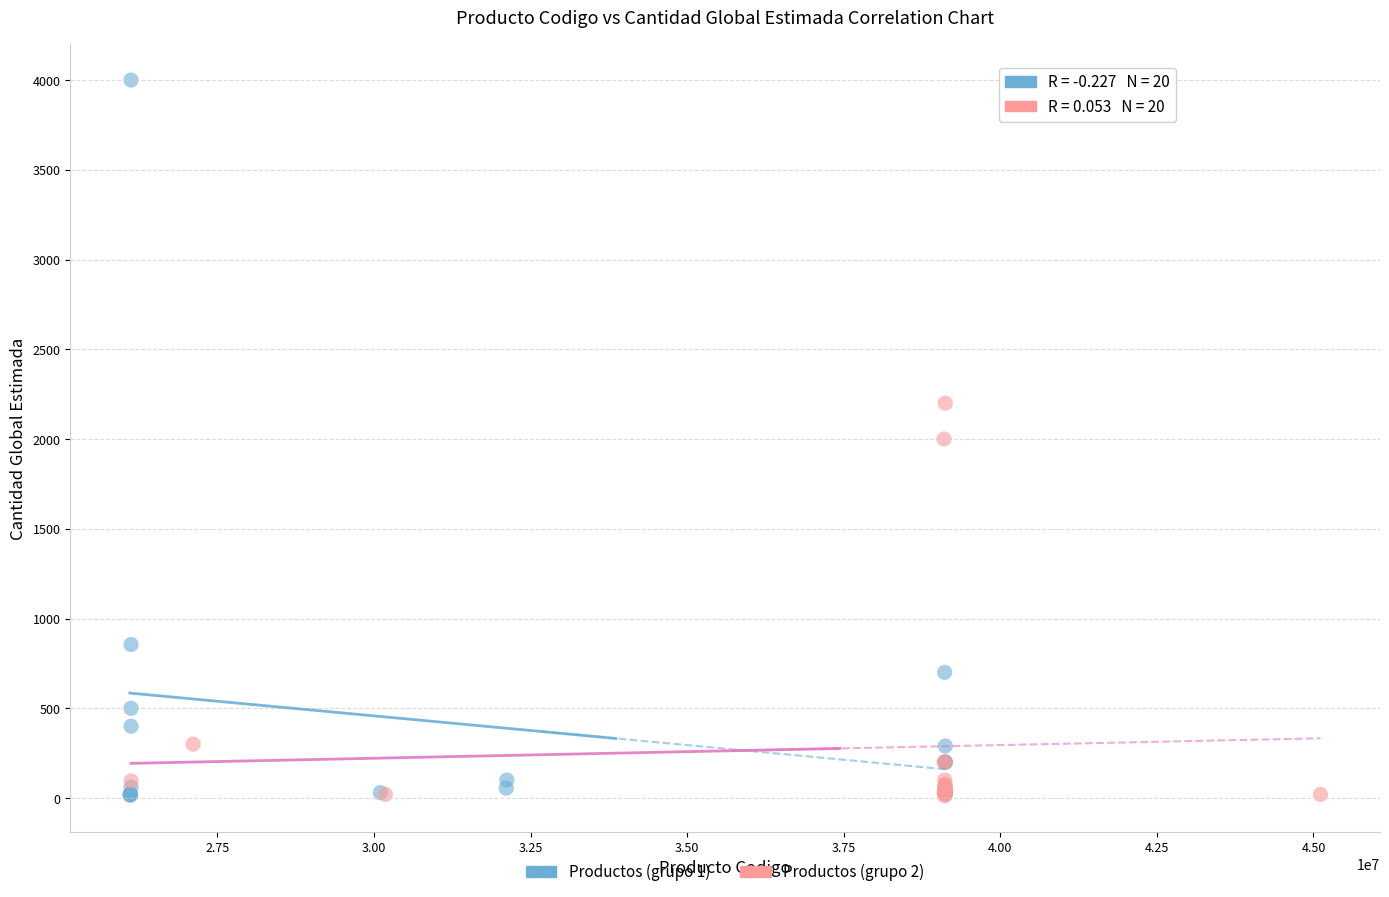

What are all the series names shown in the legend?

Productos (grupo 1), Productos (grupo 2)